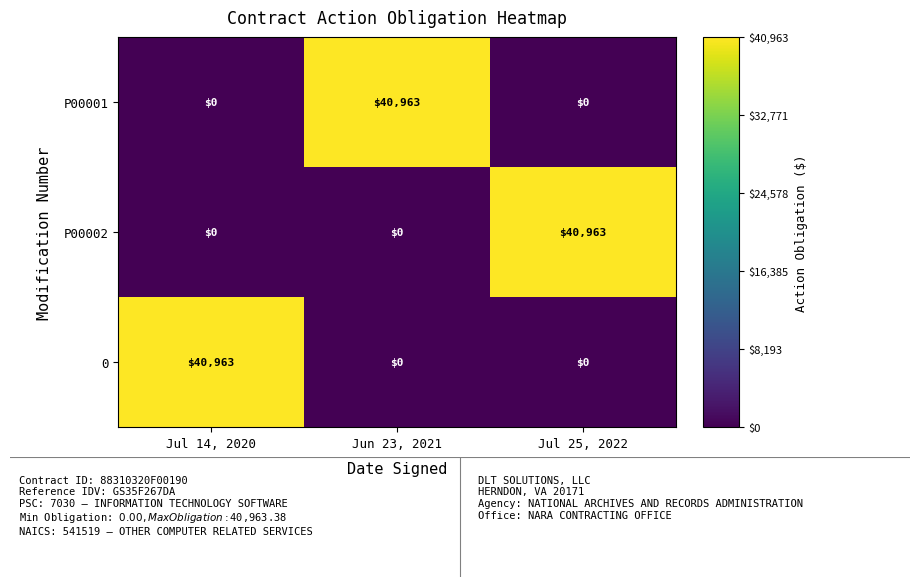

What is the spread (max minus min) of values at Jun 23, 2021?

40963